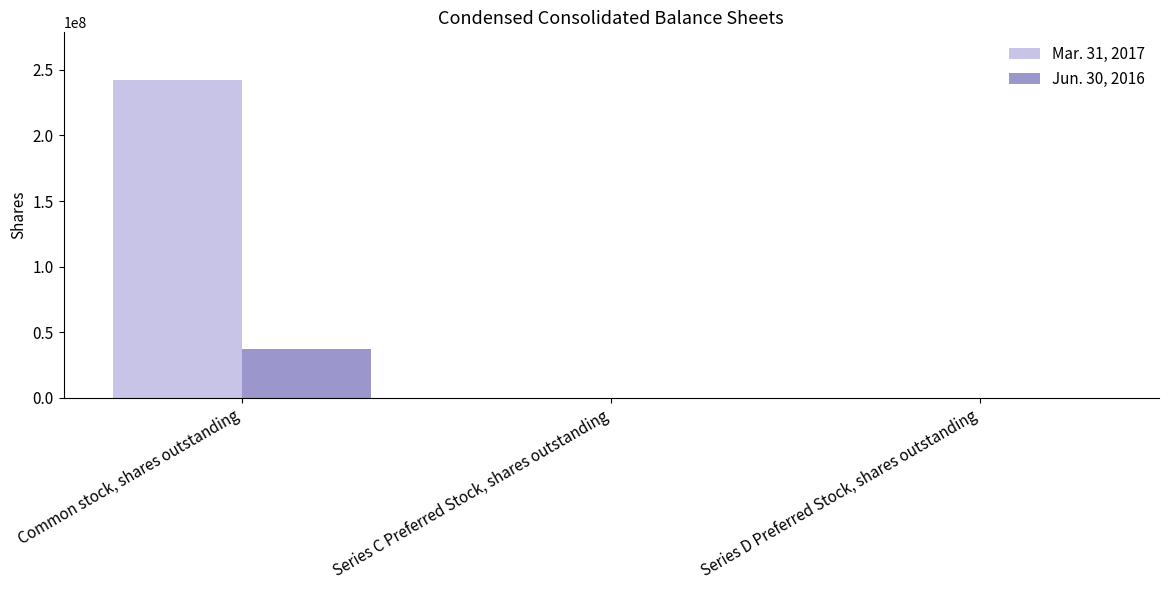

At which category does the chart reach its peak across all series?

Common stock, shares outstanding